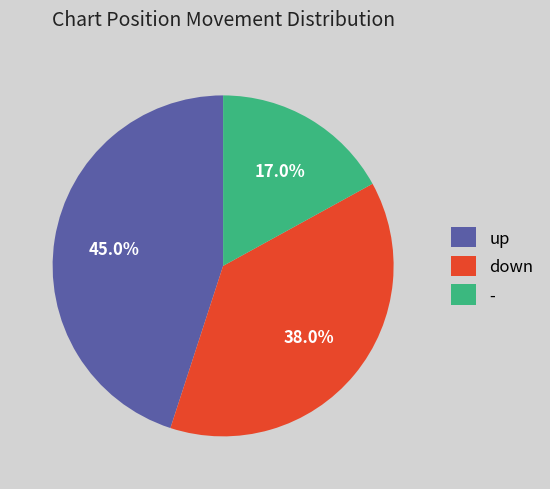

To the nearest percent, what is the combined percentage of up and down?

83%